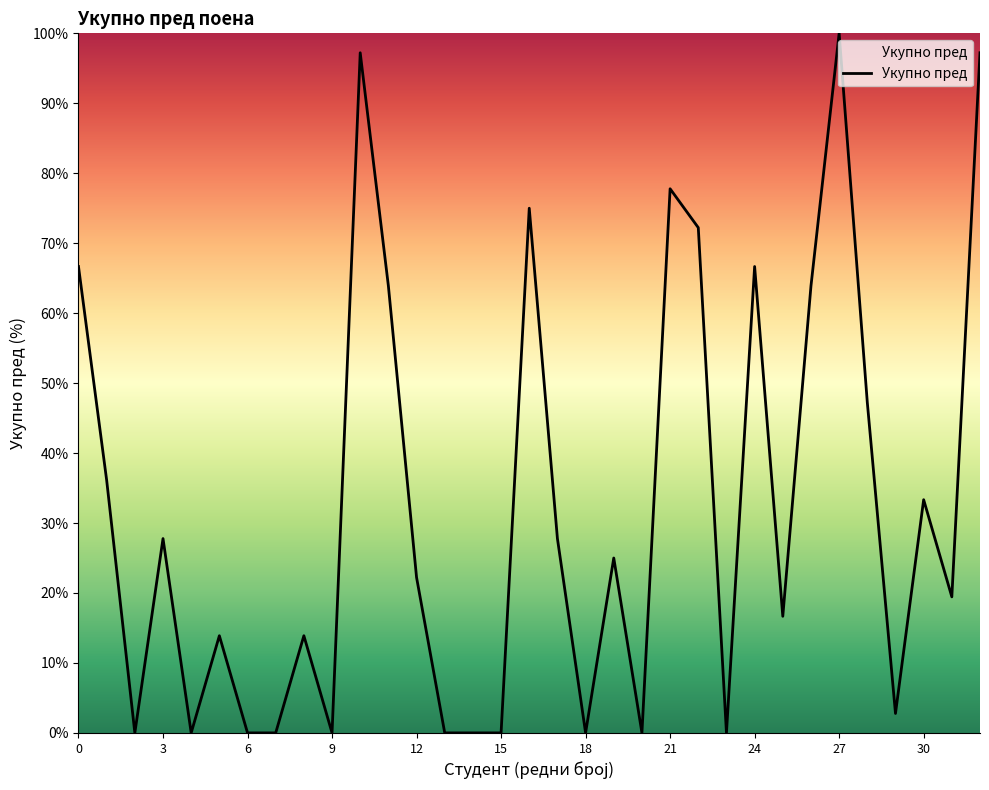

What is the sum of all values?

1066.7